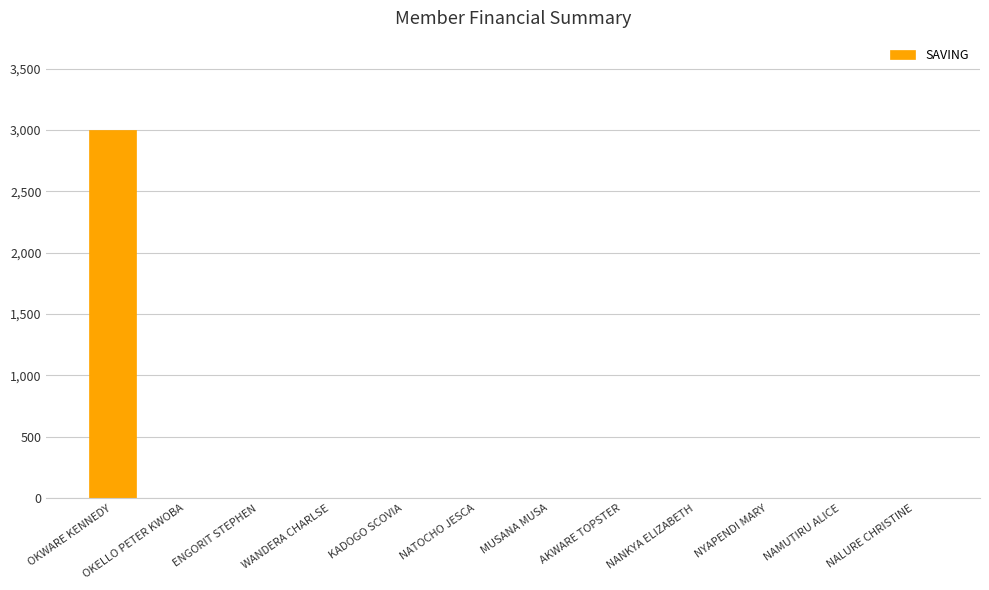

How many data points are above 0?

1